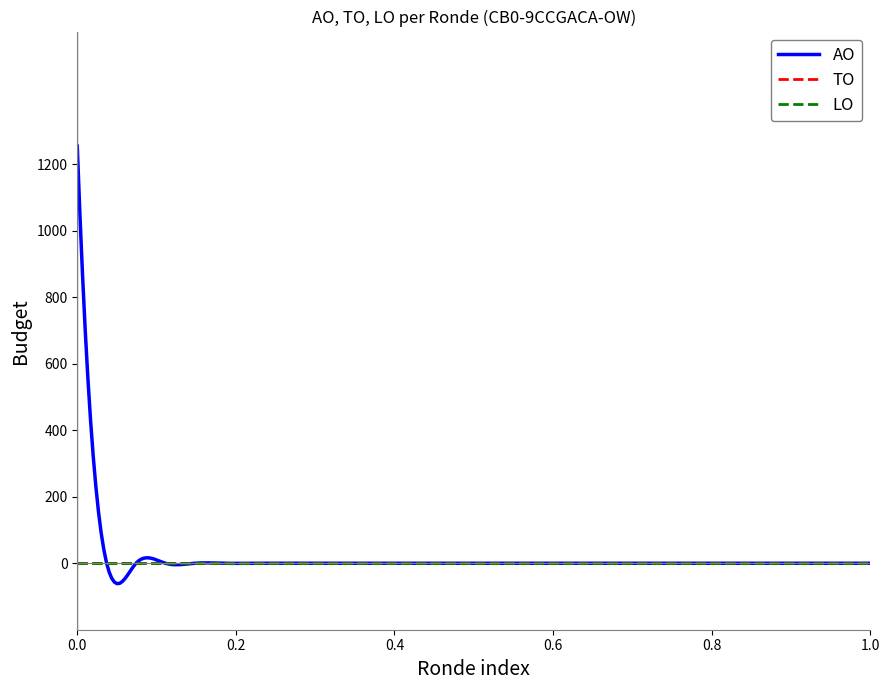

Which series has the largest total across all categories?

AO